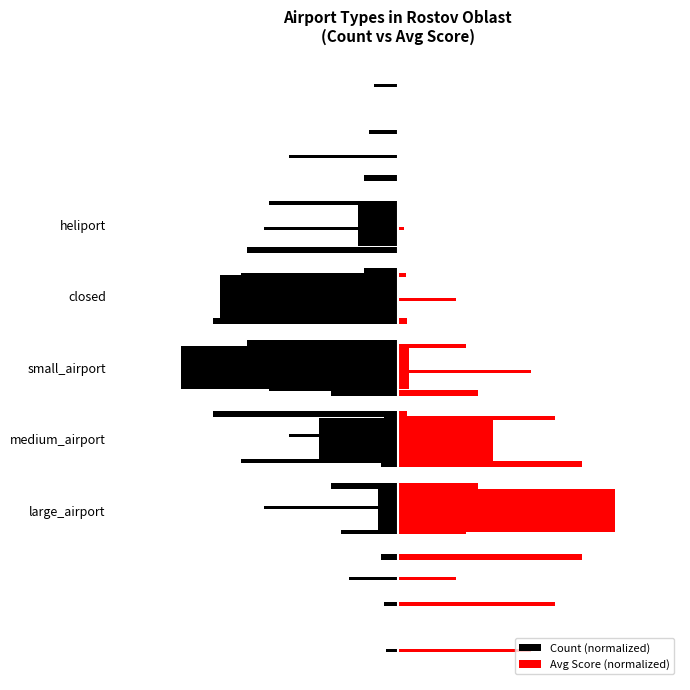

Which series has the widest spread of values?

Avg Score (normalized)